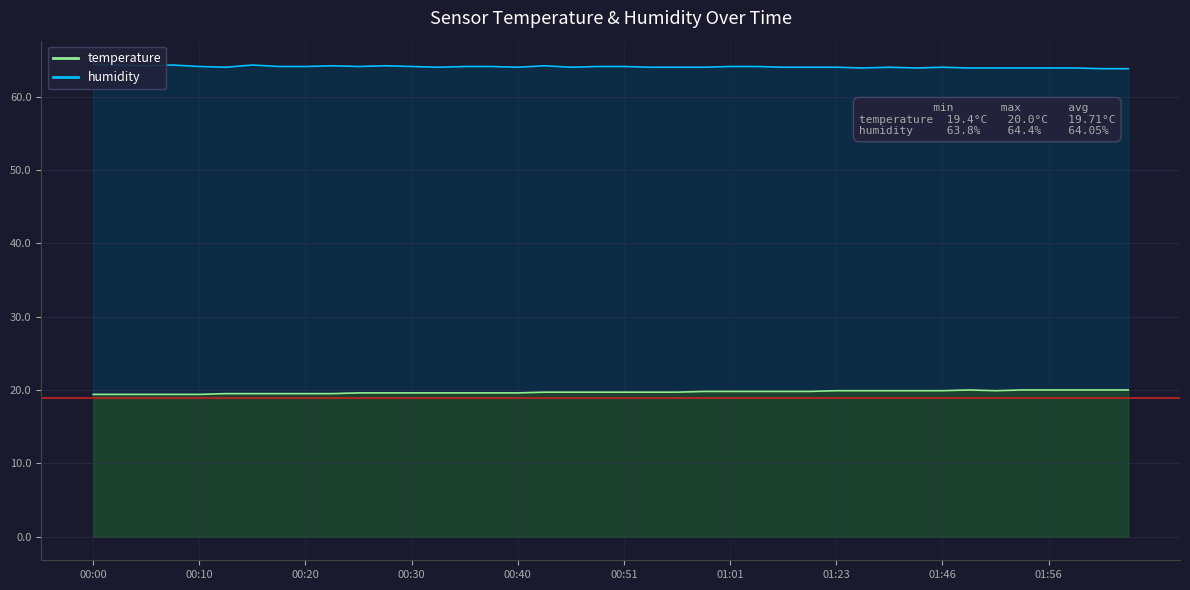

Which category has the lowest value across all series?

00:00